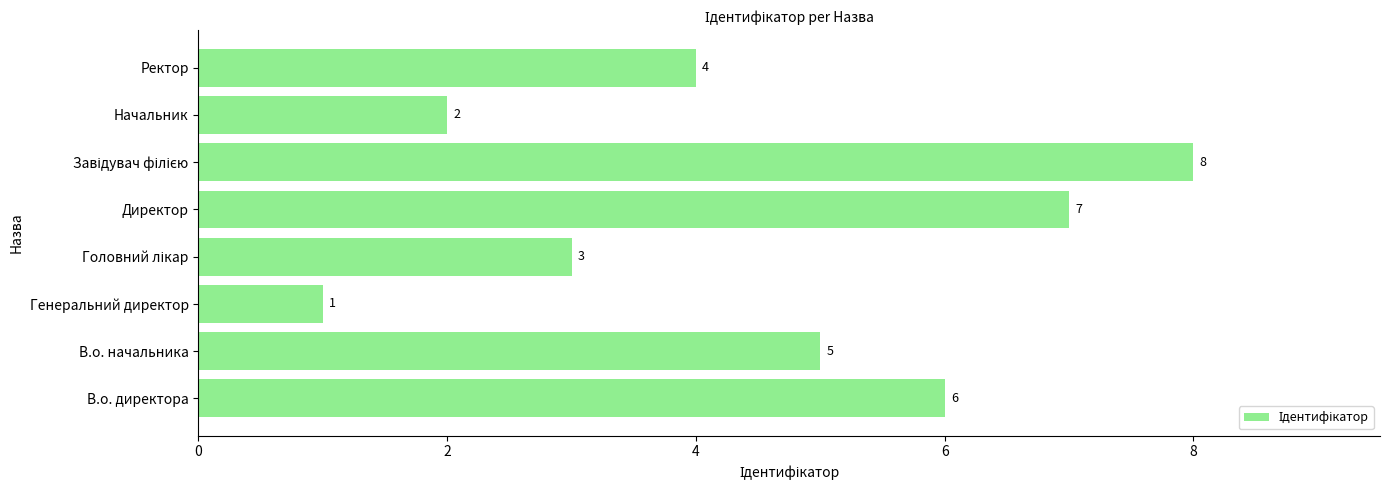

How many data points are less than 5?

4